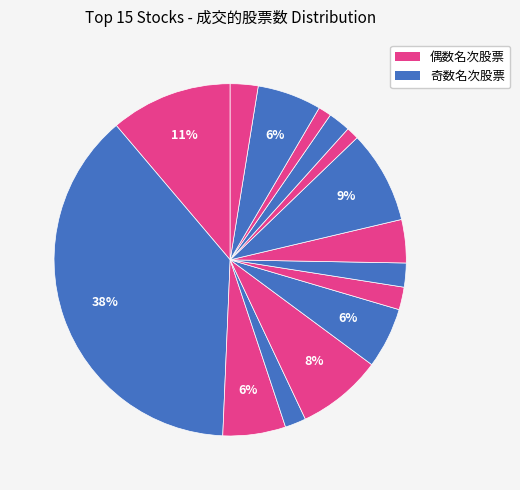

Count the number of slices in the pie.

15